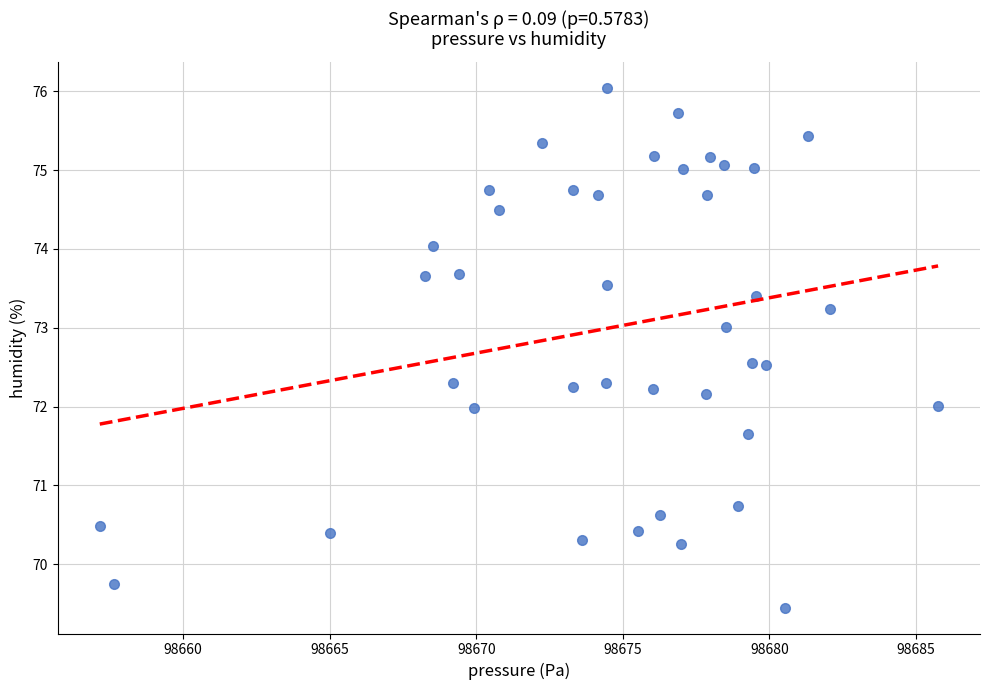

What is the range of X values (max minus min)?

28.6